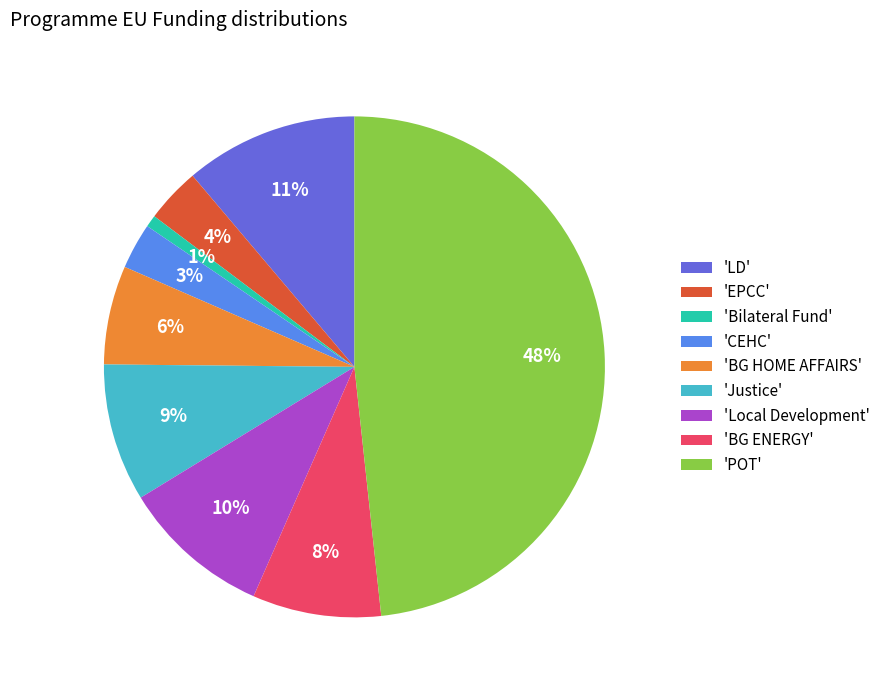

Which category has the biggest portion of the pie?

'POT'